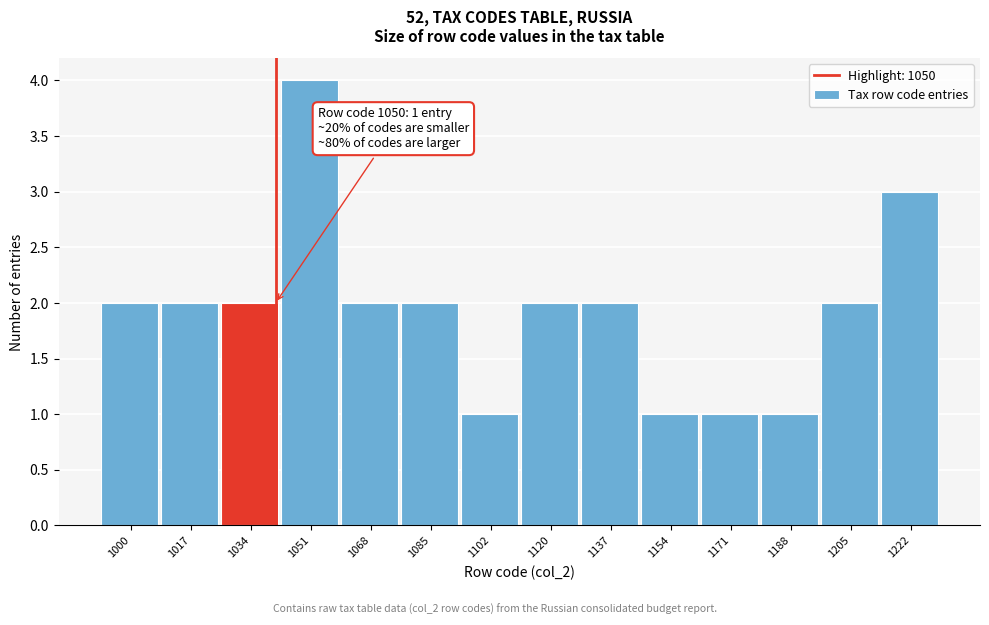

Reading left to right, extract all data points from this chart.

1000=2	1017=2	1034=2	1051=4	1068=2	1085=2	1102=1	1120=2	1137=2	1154=1	1171=1	1188=1	1205=2	1222=3